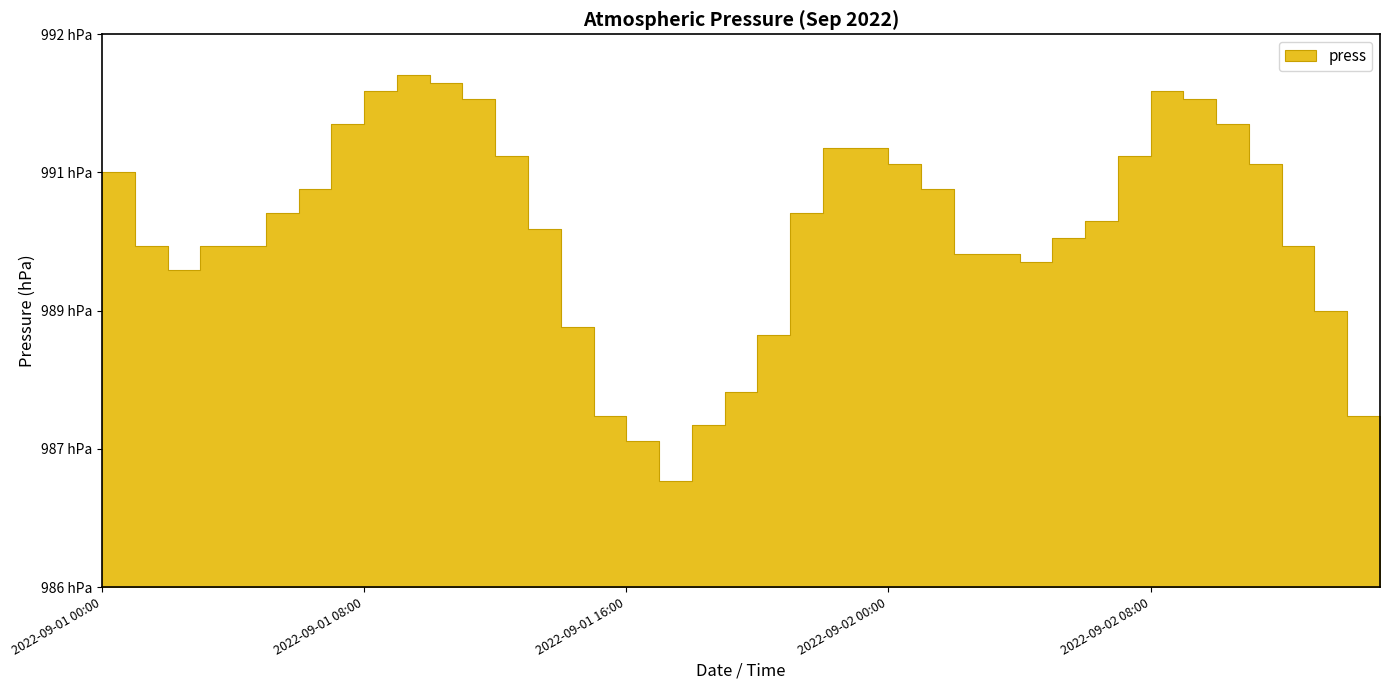

What is the sum of the values at 2022-09-01 02:00 and 2022-09-02 06:00?

1979.4